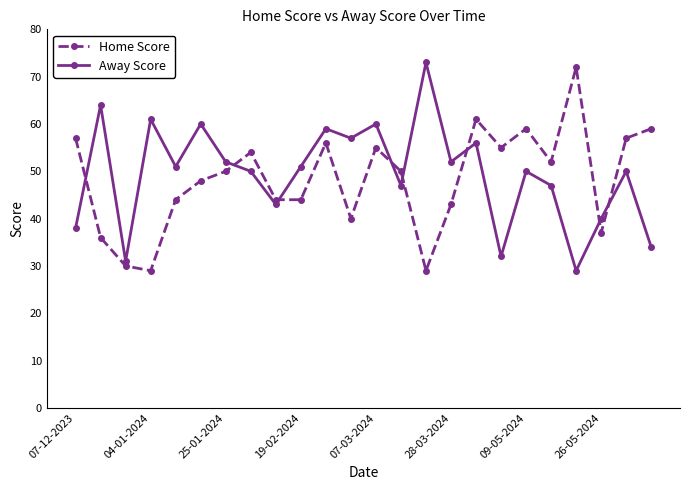

Reading left to right, extract all data points from this chart.

Home Score: 57	36	30	29	44	48	50	54	44	44	56	40	55	50	29	43	61	55	59	52	72	37	57	59
Away Score: 38	64	31	61	51	60	52	50	43	51	59	57	60	47	73	52	56	32	50	47	29	40	50	34